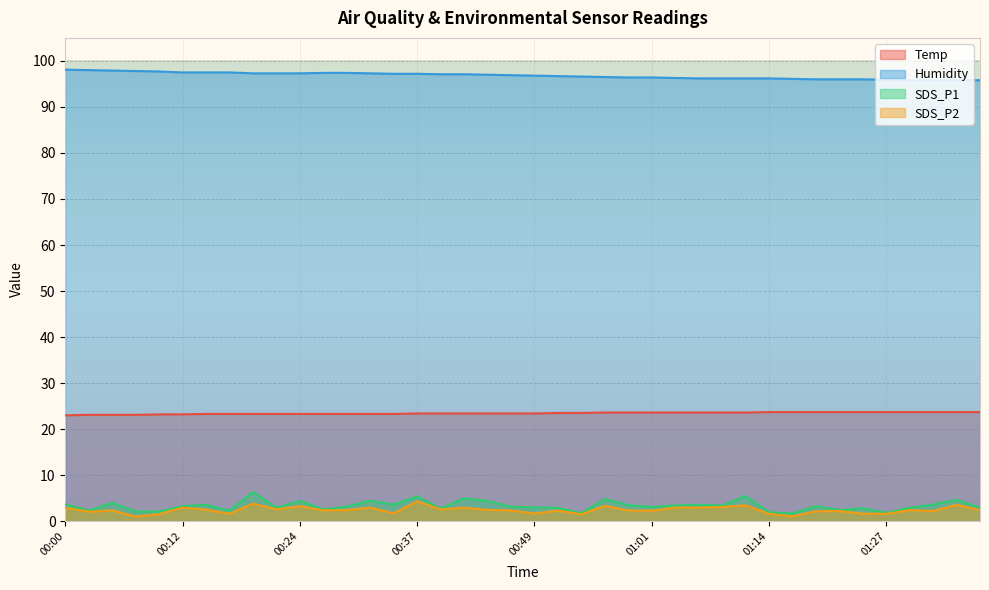

True or false: SDS_P2 and Temp intersect in this chart.

False